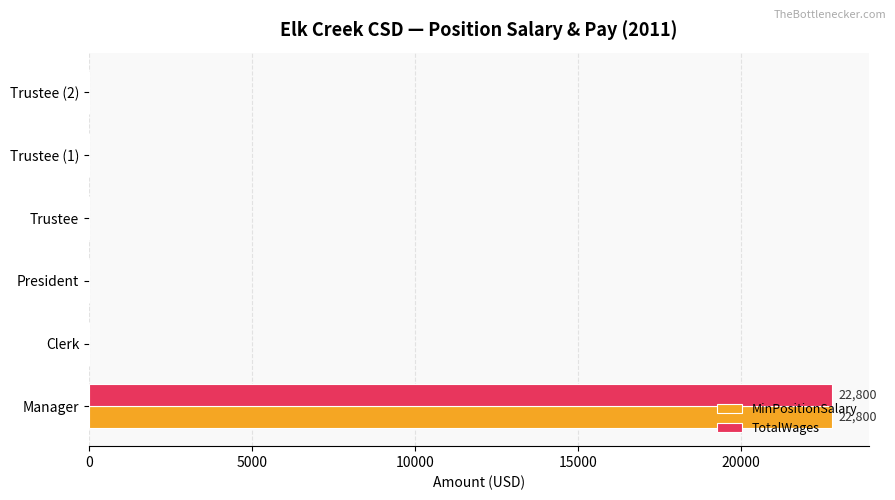

What is the maximum value shown in the chart?

22800